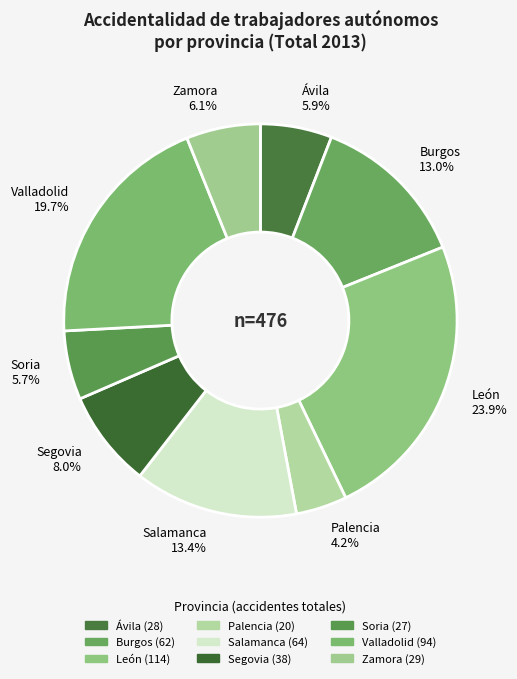

Is the sum of Palencia and Ávila greater than half?

No